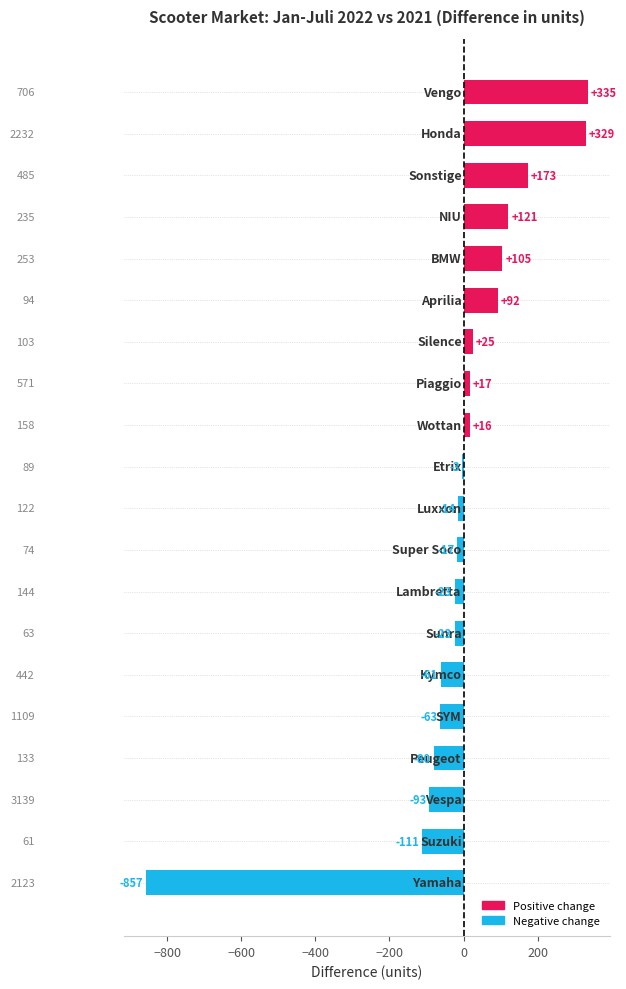

How many values exceed -3?

9